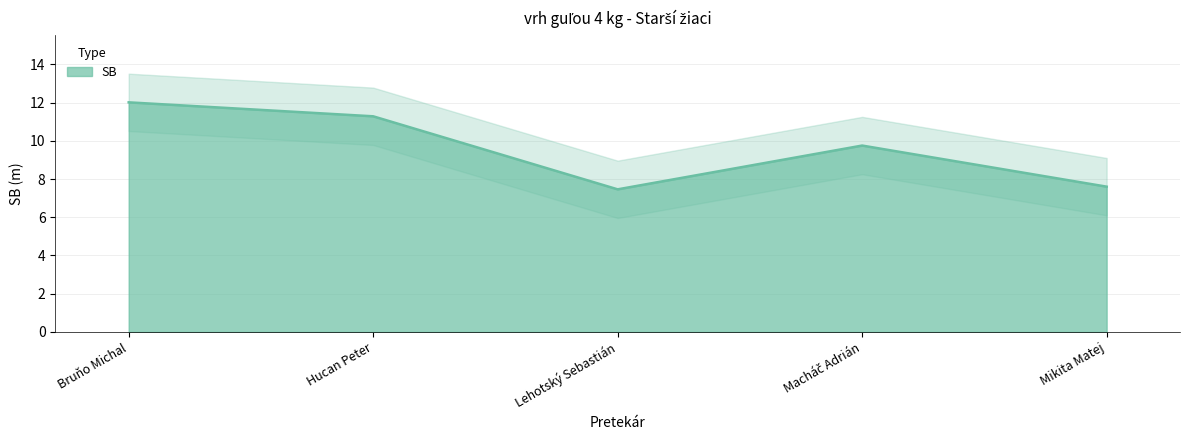

The chart shows a value of 4.4 at Hucan Peter. True or false?

False